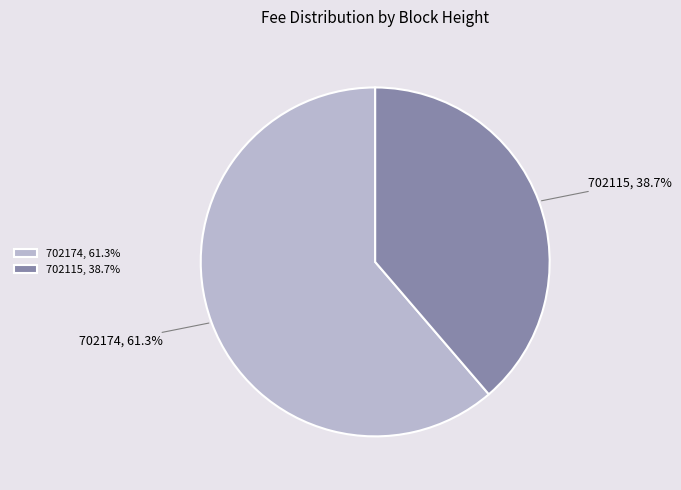

To the nearest percent, what is the difference between the 702115 and 702174 slice percentages?

23%